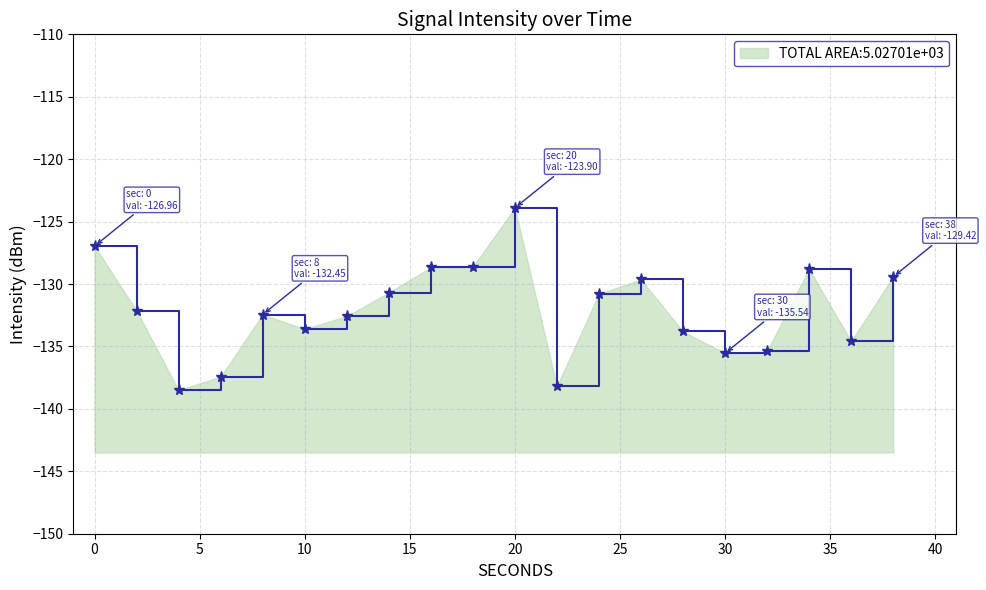

Rank the categories by value from highest to lowest.

20, 0, 18, 16, 34, 38, 26, 14, 24, 2, 8, 12, 10, 28, 36, 32, 30, 6, 22, 4